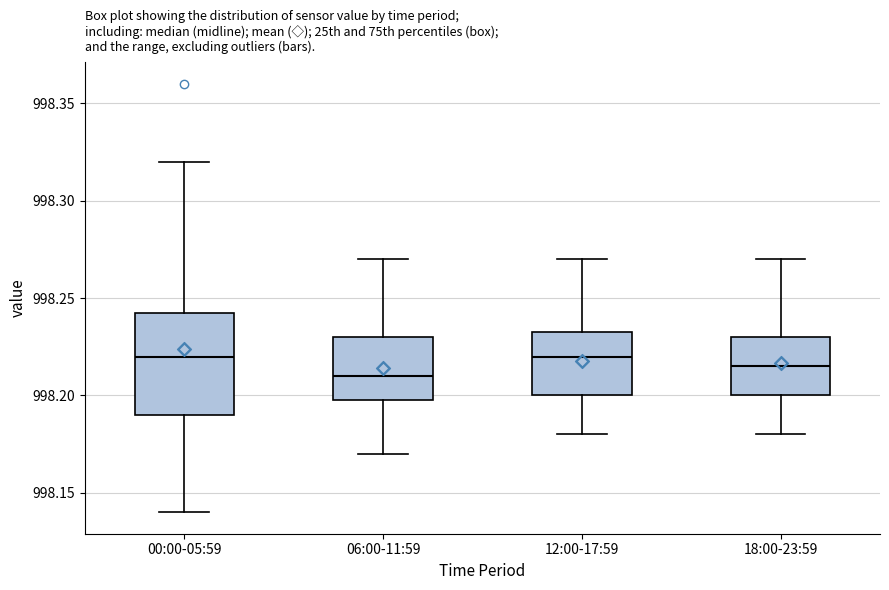

Reading left to right, transcribe this box plot: for each box, give where its median line is, the range the box spans, and where its two whiskers end, as read against the y-axis. The values are not printed on the chart, so give them approximately, as read against the axis.

00:00-05:59: median 998.220, box 998.190 to 998.245, whiskers 998.140 to 998.320
06:00-11:59: median 998.210, box 998.200 to 998.230, whiskers 998.170 to 998.270
12:00-17:59: median 998.220, box 998.200 to 998.235, whiskers 998.180 to 998.270
18:00-23:59: median 998.215, box 998.200 to 998.230, whiskers 998.180 to 998.270